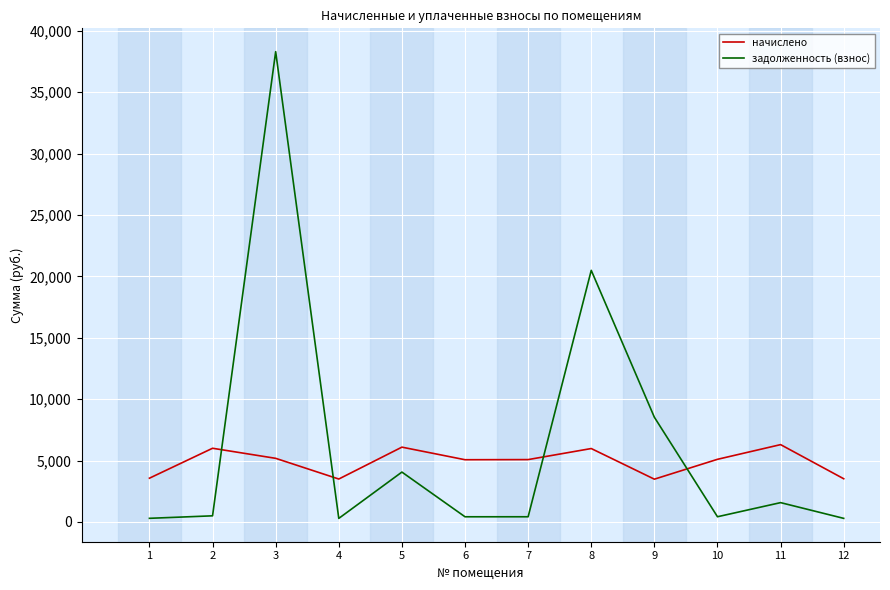

What is the average value of the начислено series?

4905.4